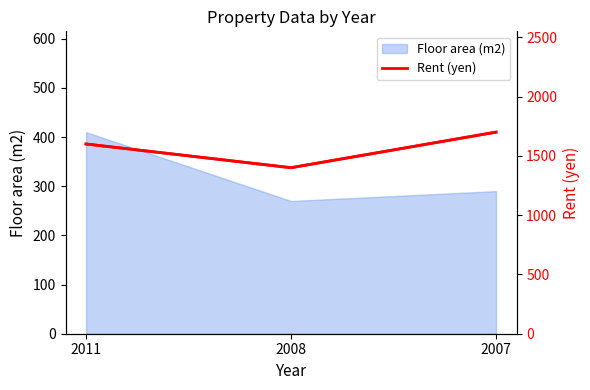

At which label does the data first exceed 1600?

2007